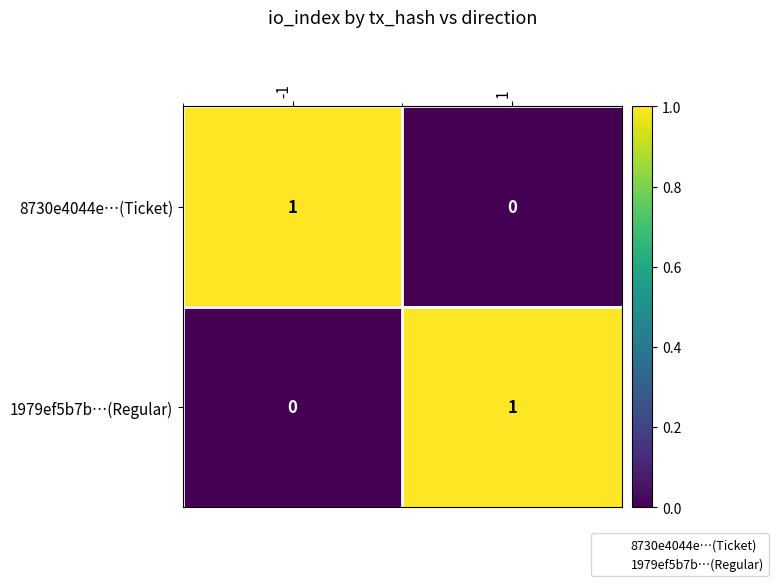

How many series are shown in this chart?

2